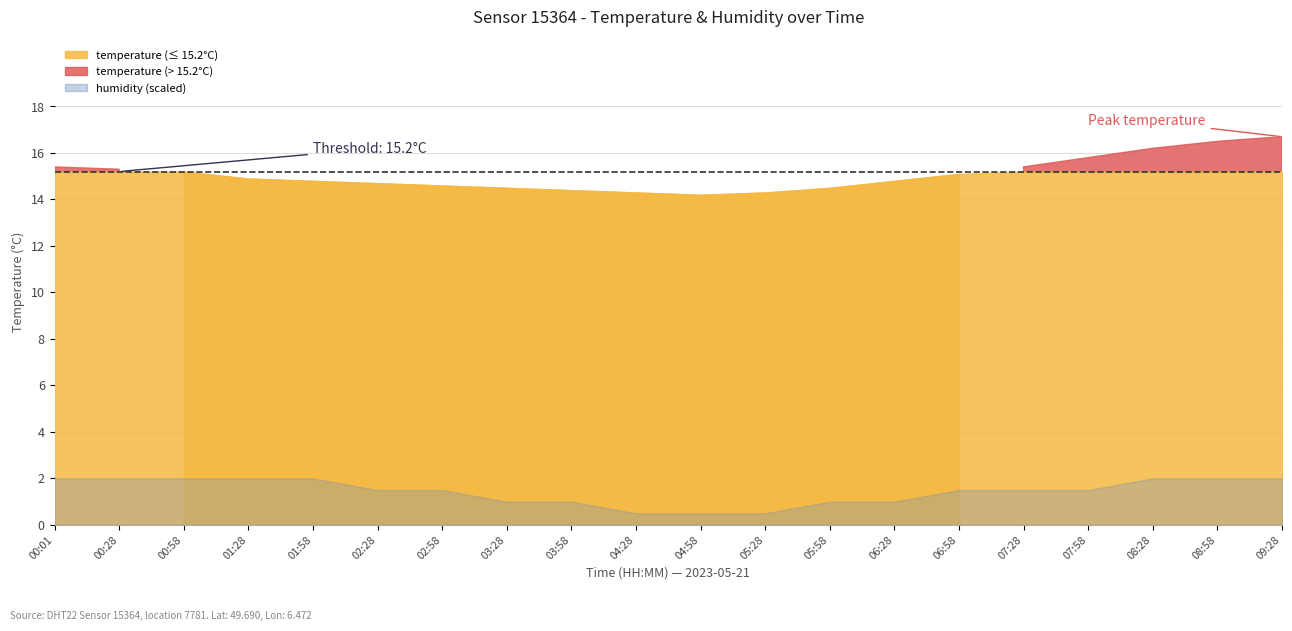

Rank the categories by temperature value from lowest to highest.

04:58, 04:28, 05:28, 03:58, 03:28, 05:58, 02:58, 02:28, 01:58, 06:28, 01:28, 06:58, 00:58, 00:28, 00:01, 07:28, 07:58, 08:28, 08:58, 09:28